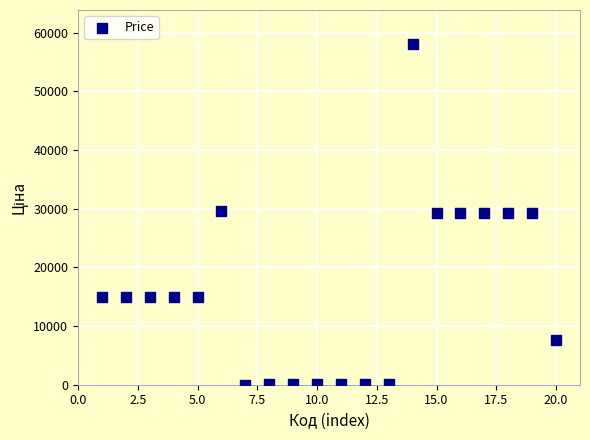

What is the range of X values (max minus min)?

19.0